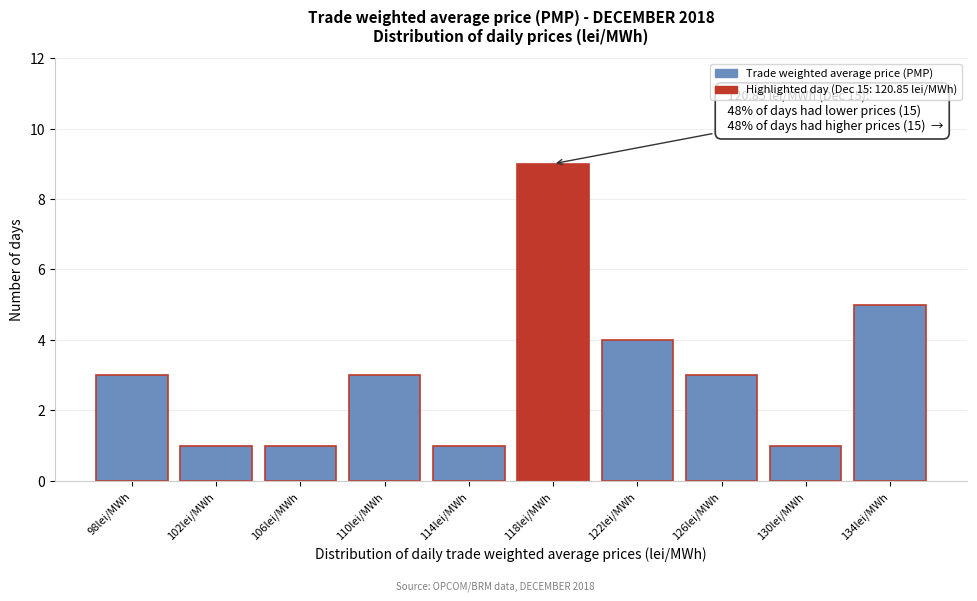

Reading right to left, extract all data points from this chart.

134lei/MWh=5	130lei/MWh=1	126lei/MWh=3	122lei/MWh=4	118lei/MWh=9	114lei/MWh=1	110lei/MWh=3	106lei/MWh=1	102lei/MWh=1	98lei/MWh=3